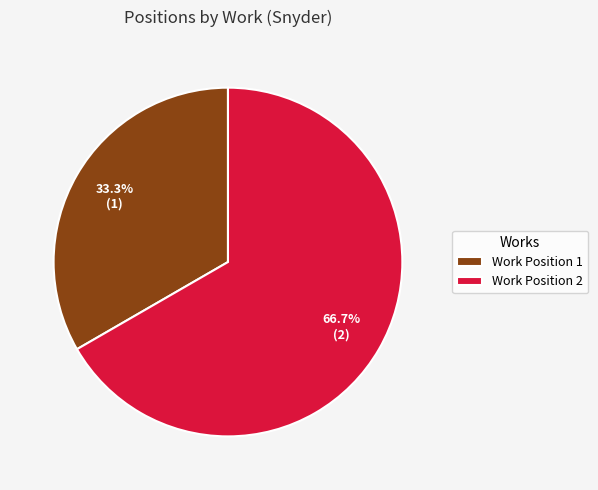

Which slice represents more than half of the pie?

Work Position 2